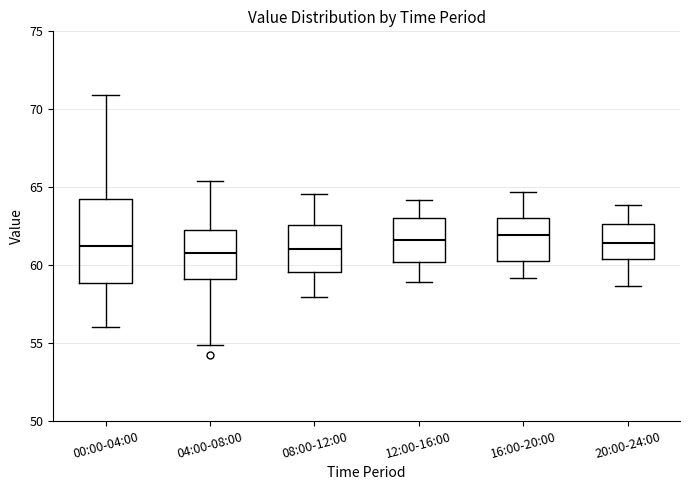

Reading left to right, read every box against the y-axis: the position of its median line, the range the box covers, and the ends of its whiskers. The values are not printed on the chart, so give them approximately, as read against the axis.

00:00-04:00: median 61.0, box 59.0 to 64.0, whiskers 56.0 to 71.0
04:00-08:00: median 60.5, box 59.0 to 62.0, whiskers 55.0 to 65.5
08:00-12:00: median 61.0, box 59.5 to 62.5, whiskers 58.0 to 64.5
12:00-16:00: median 61.5, box 60.0 to 63.0, whiskers 59.0 to 64.0
16:00-20:00: median 62.0, box 60.0 to 63.0, whiskers 59.0 to 64.5
20:00-24:00: median 61.5, box 60.5 to 62.5, whiskers 58.5 to 64.0